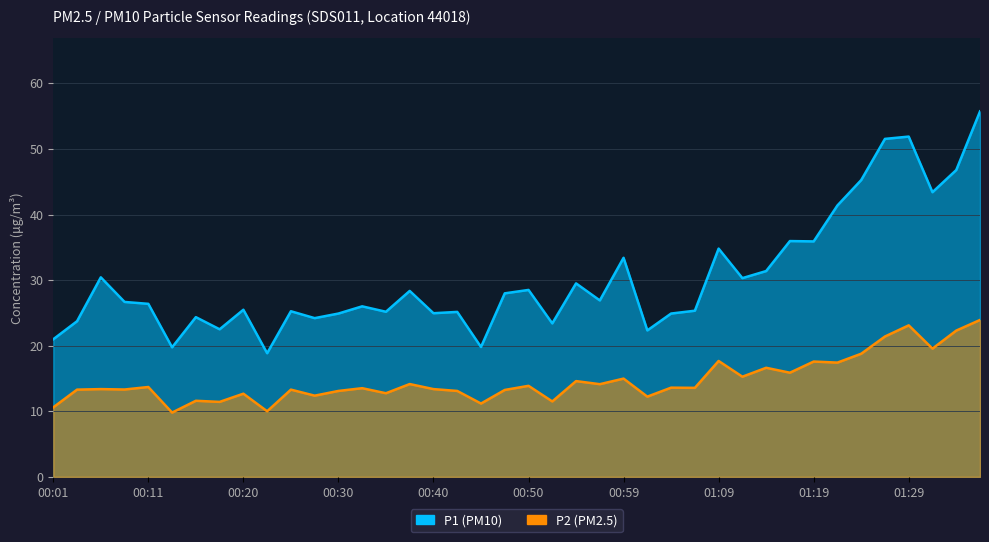

List the series in order of their overall mean, lowest first.

P2, P1